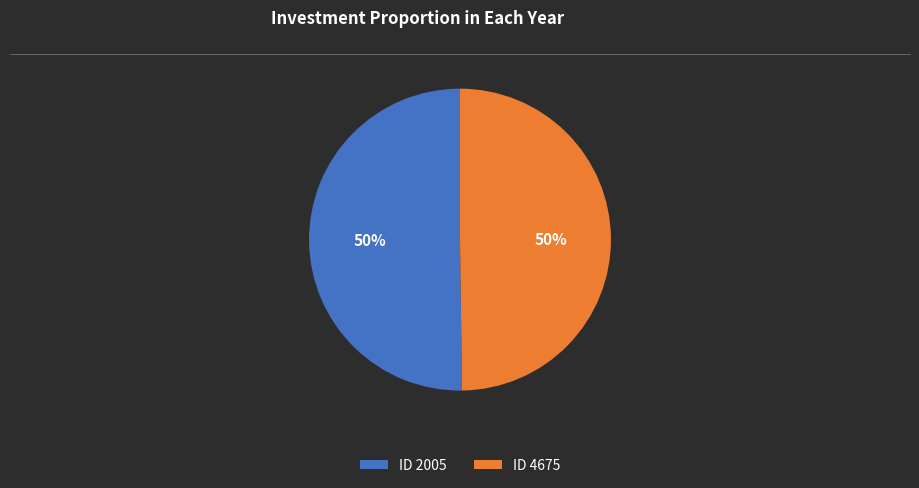

Is the sum of ID 2005 and ID 4675 greater than half?

Yes